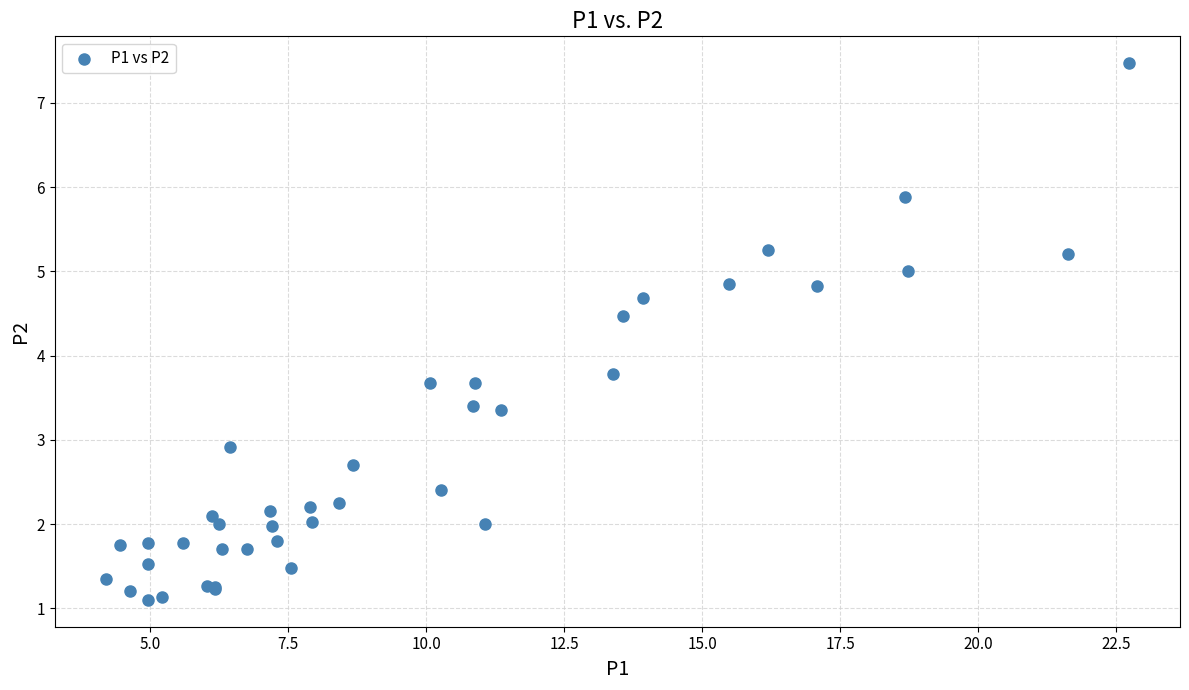

What Y value in the scatter plot is closest to 4?

3.8